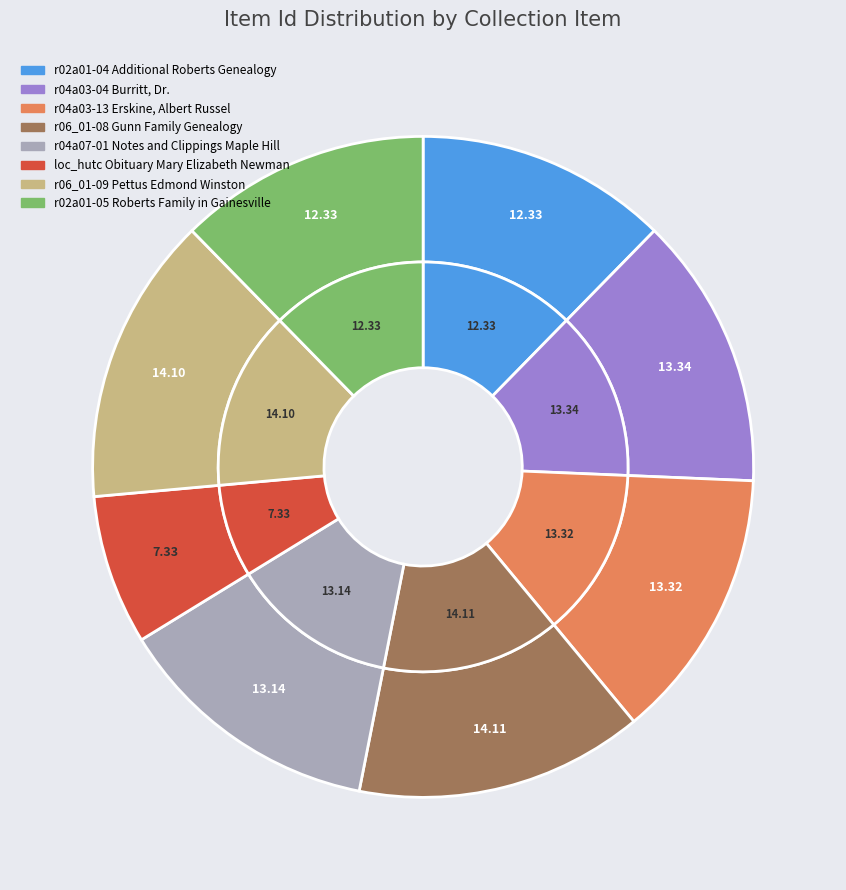

To the nearest percent, what portion does r02a01-05 Roberts Family in Gainesville represent?

12%